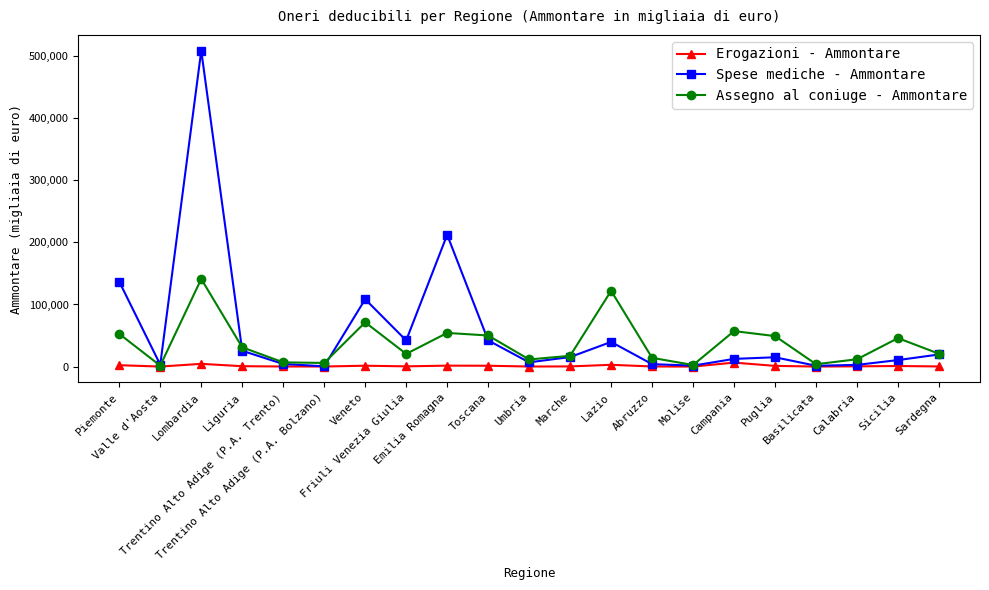

Count the number of categories in the chart.

21